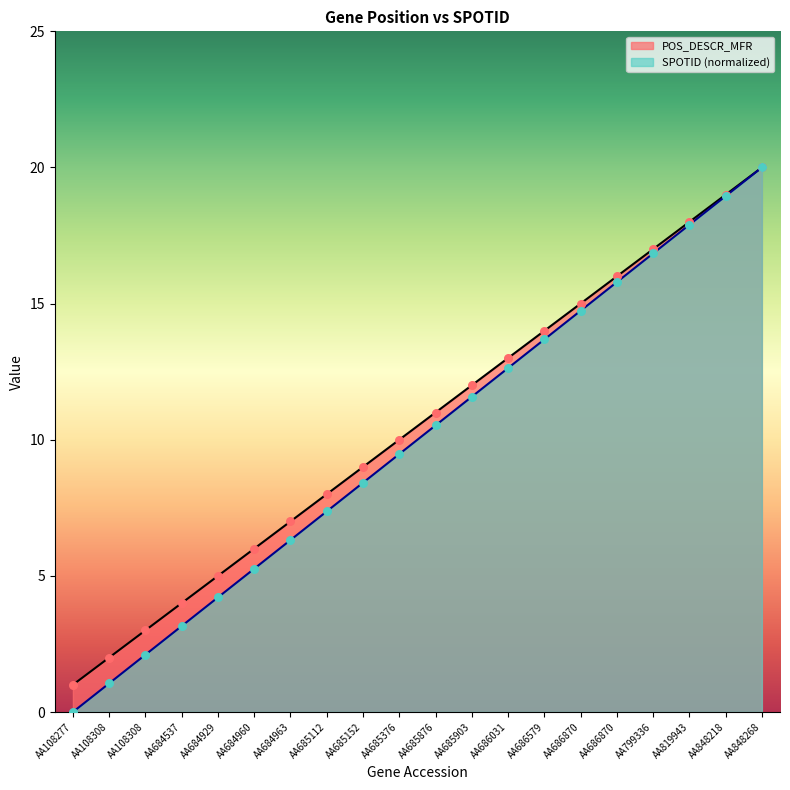

Which series has the largest total across all categories?

POS_DESCR_MFR